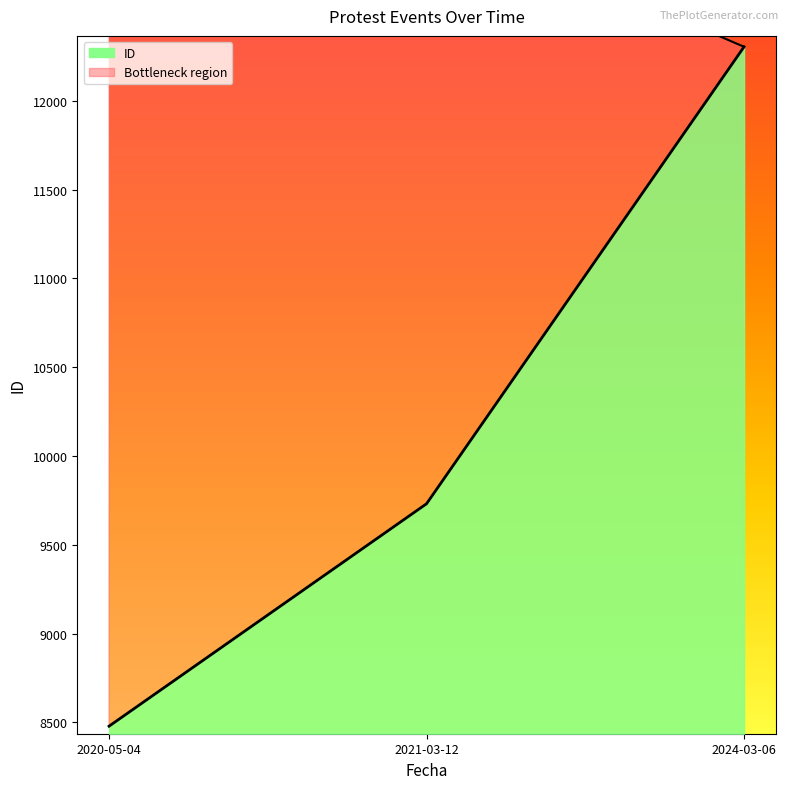

At which category does the chart reach its peak across all series?

2024-03-06